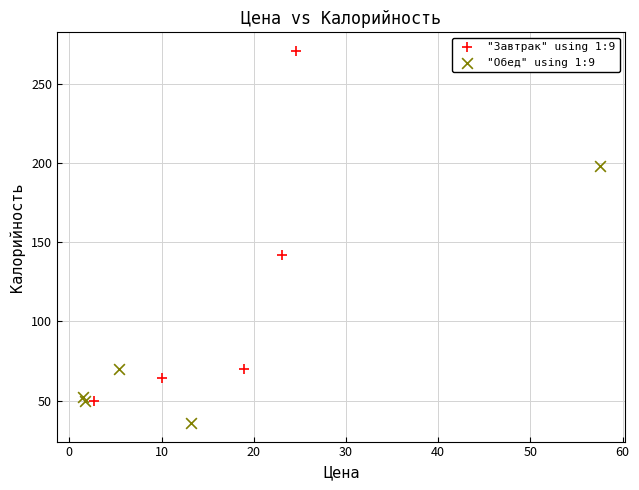

Which series has the largest Y range (max minus min)?

"Завтрак" using 1:9